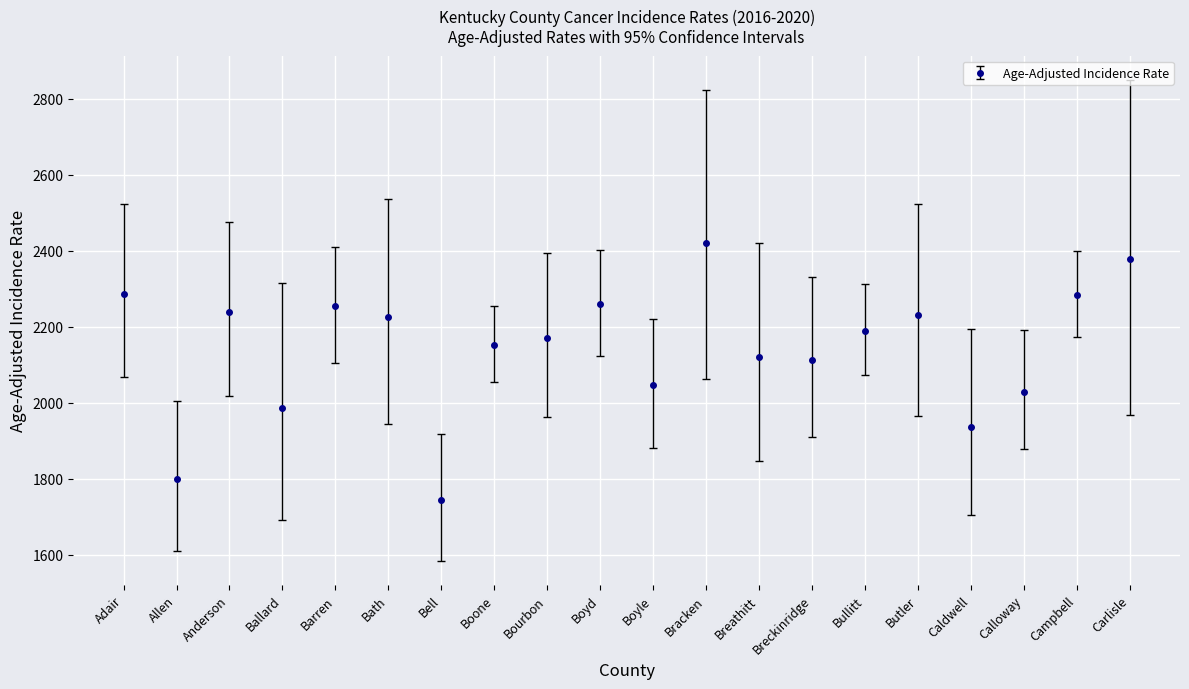

What is the label of the 14th point from the left?

Breckinridge